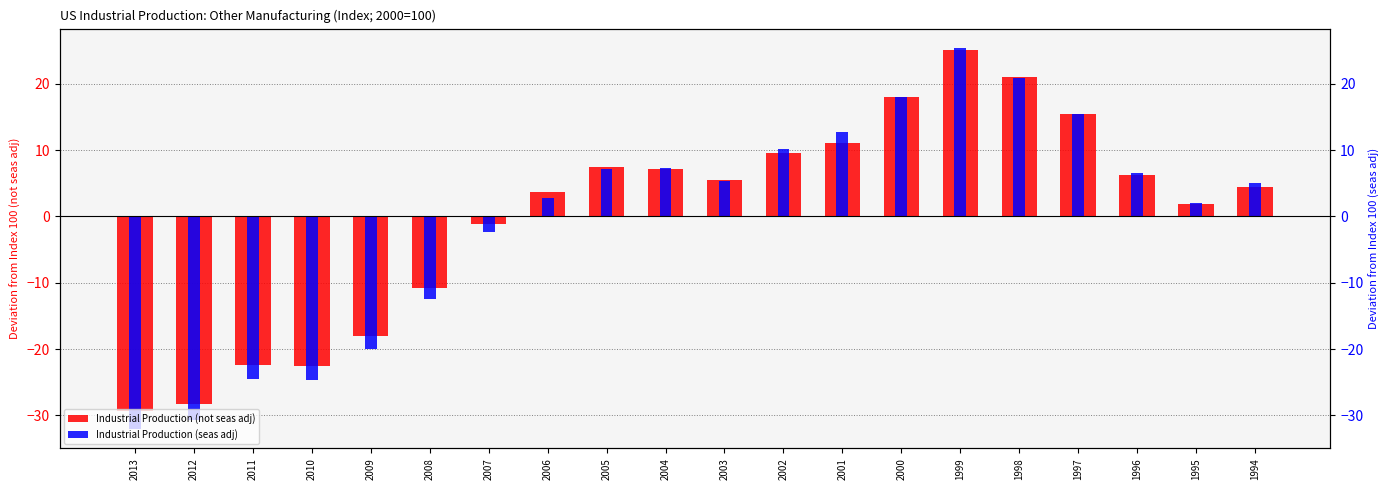

What is the approximate value of Industrial Production (not seas adj) at 2013?

-29.3